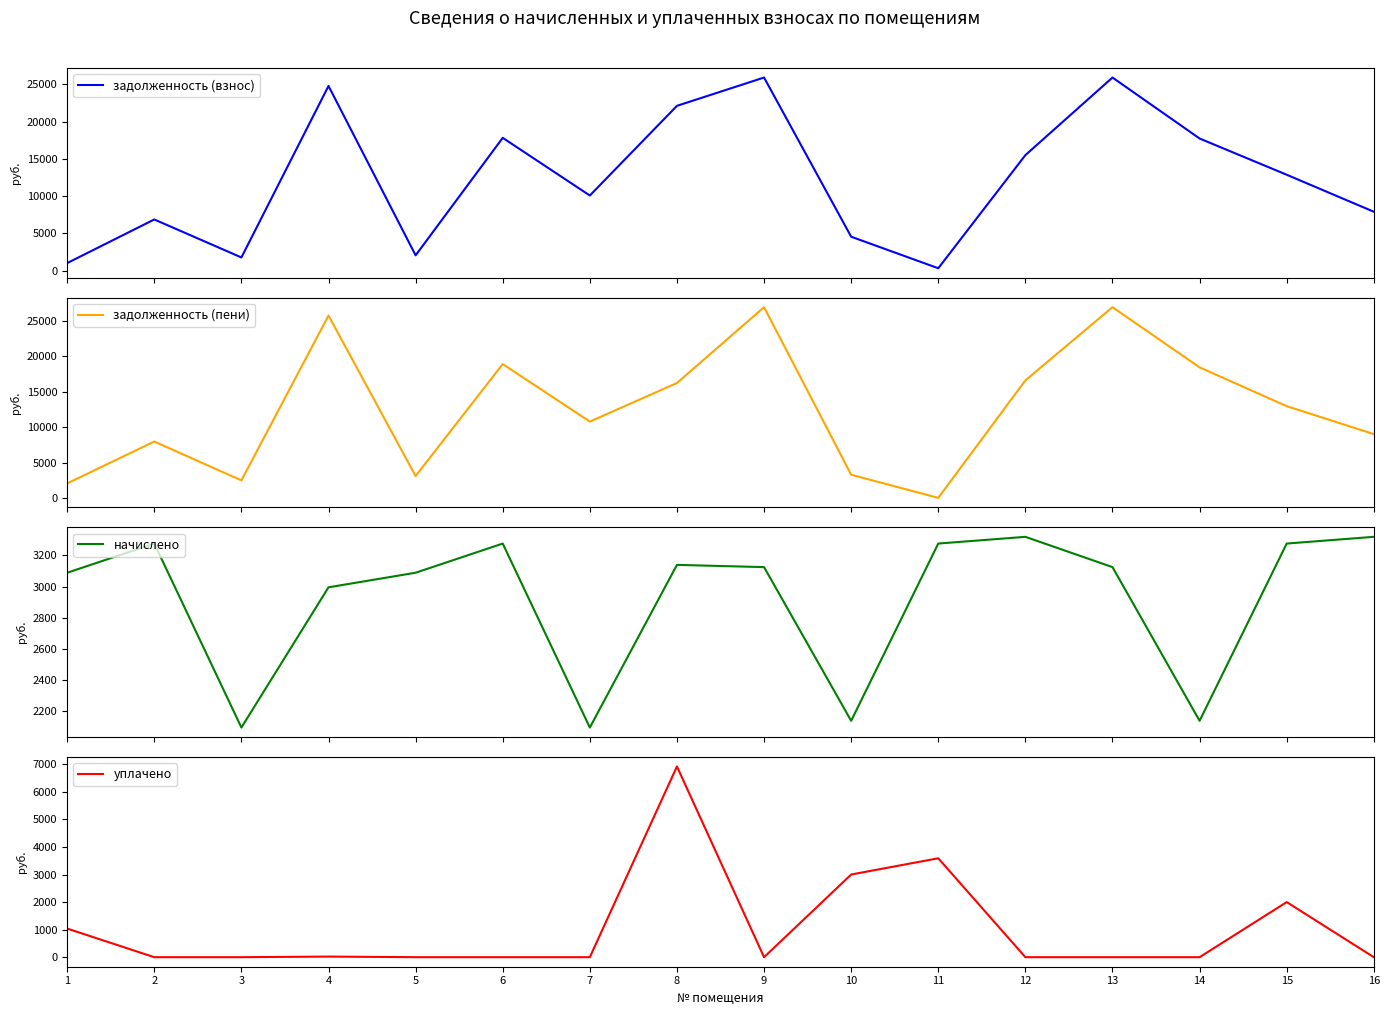

Which series has the widest spread of values?

задолженность (пени)